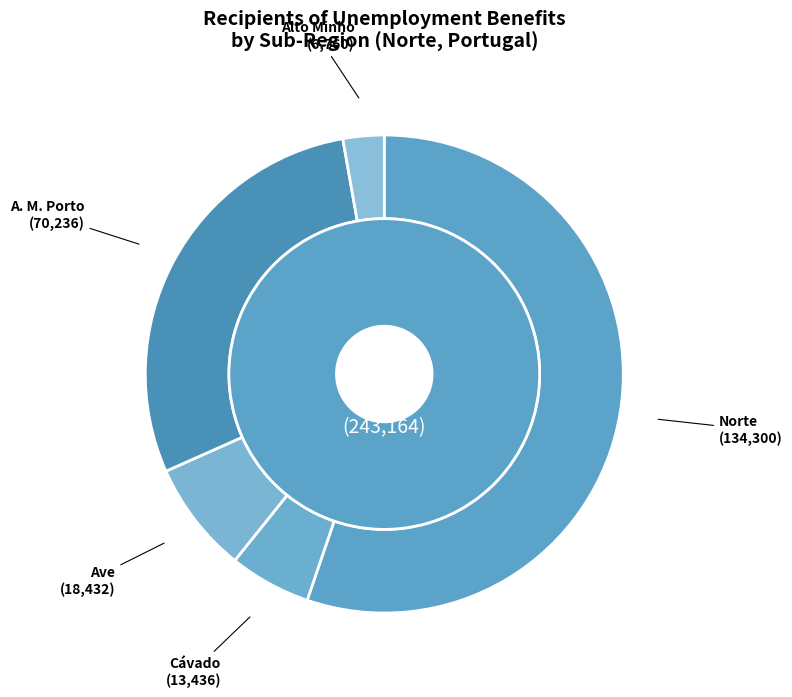

Does any single category account for the majority?

Yes